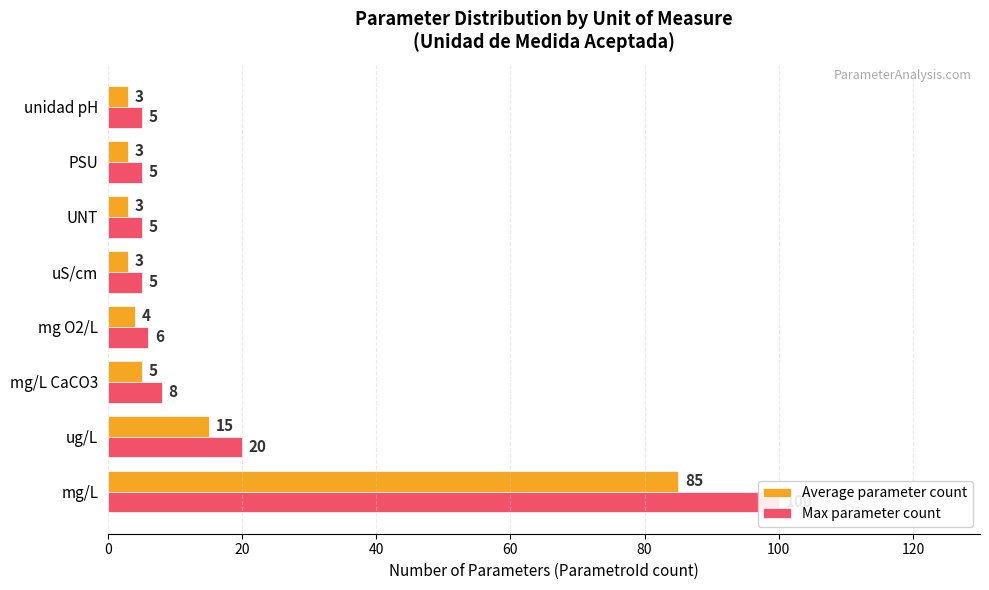

How many categories are shown in the chart?

8